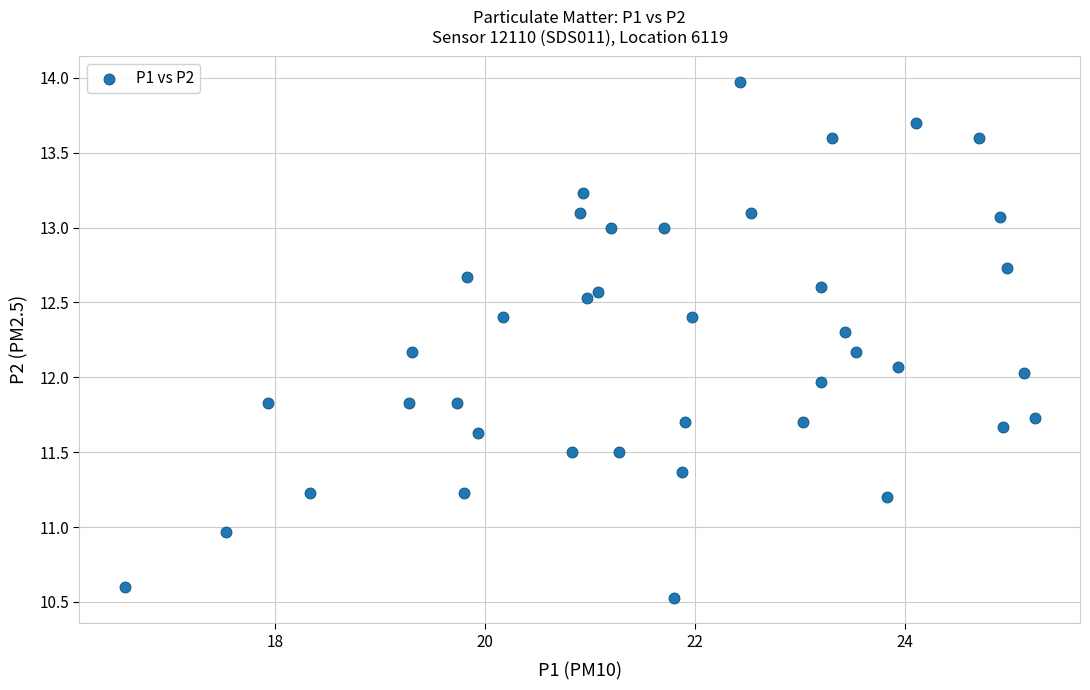

What is the range of Y values (max minus min)?

3.4